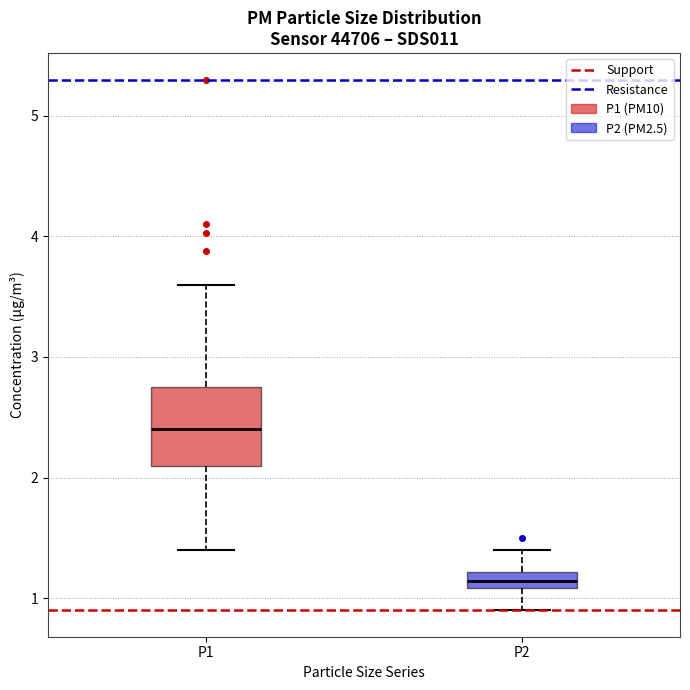

Where does the upper whisker of the box for P2 end on the y-axis? The values are not printed on the chart, so give them approximately, as read against the axis.

1.4